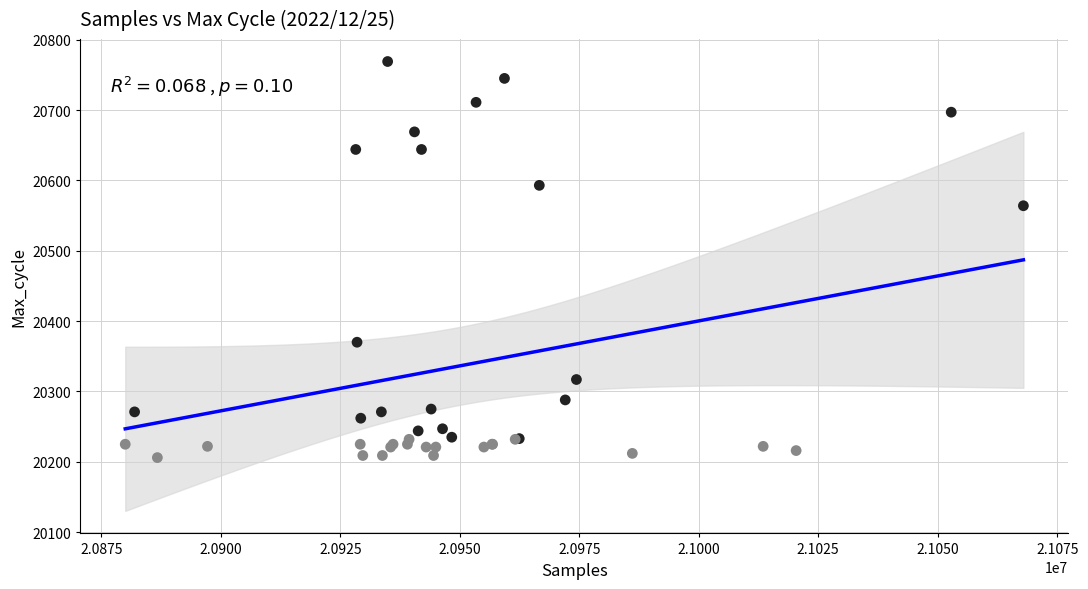

What Y value in the scatter plot is closest to 20487?

20564